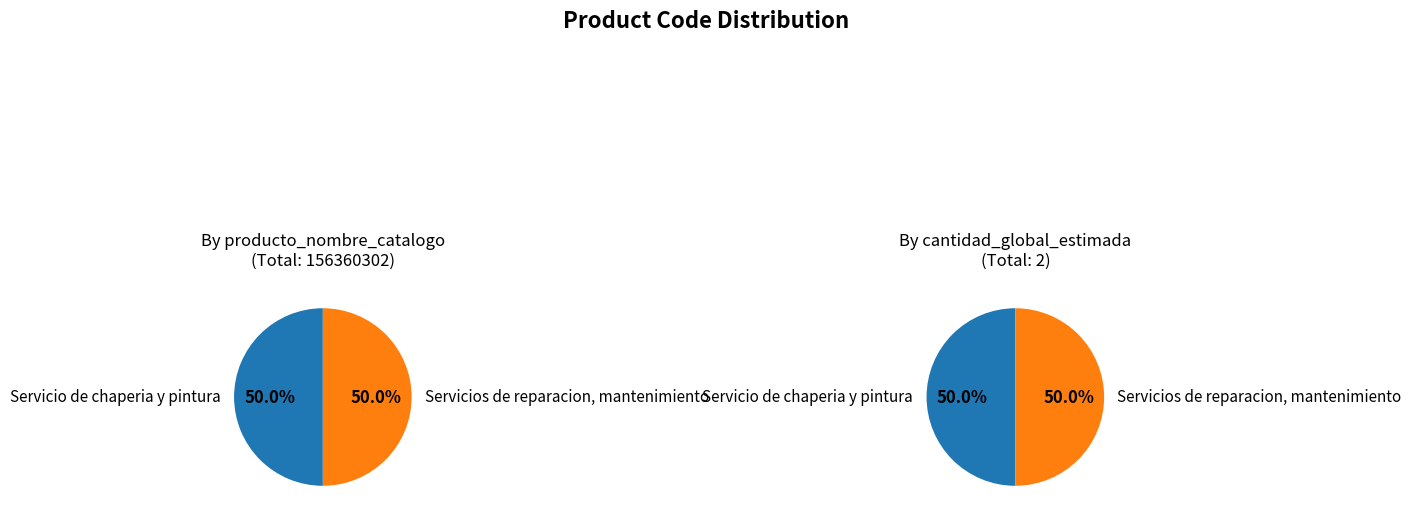

Is it true that Servicios de reparacion, mantenimiento is 50% of the pie?

True